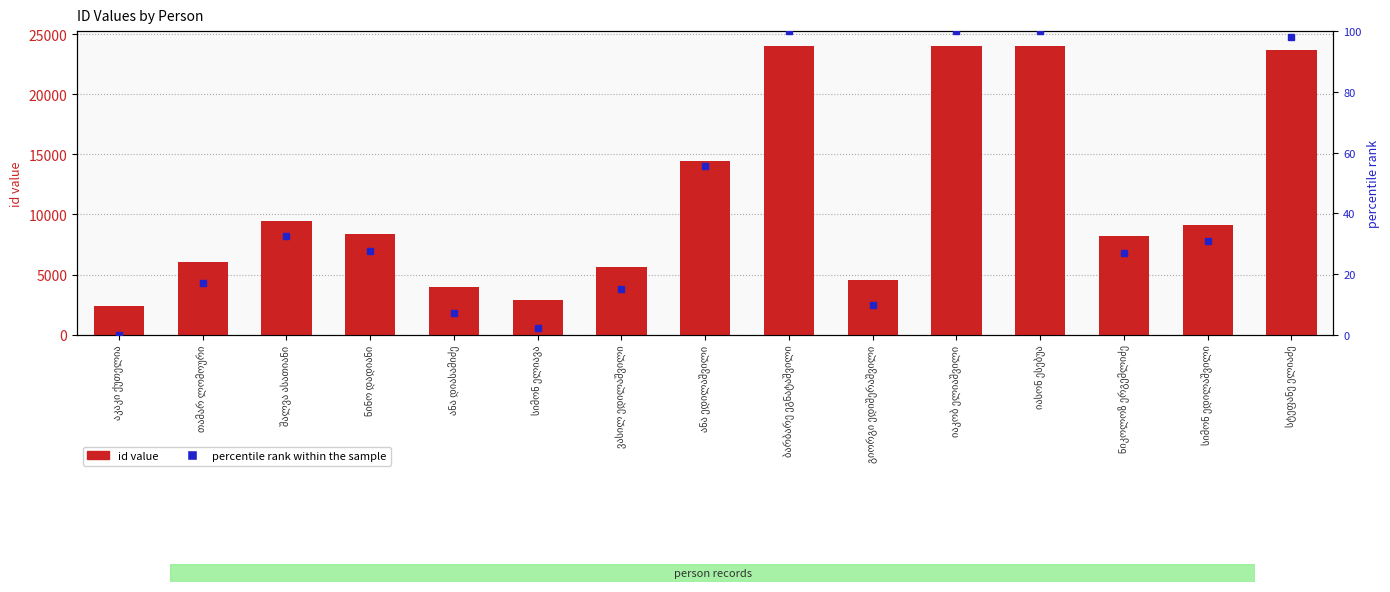

Which series has the widest spread of values?

id value